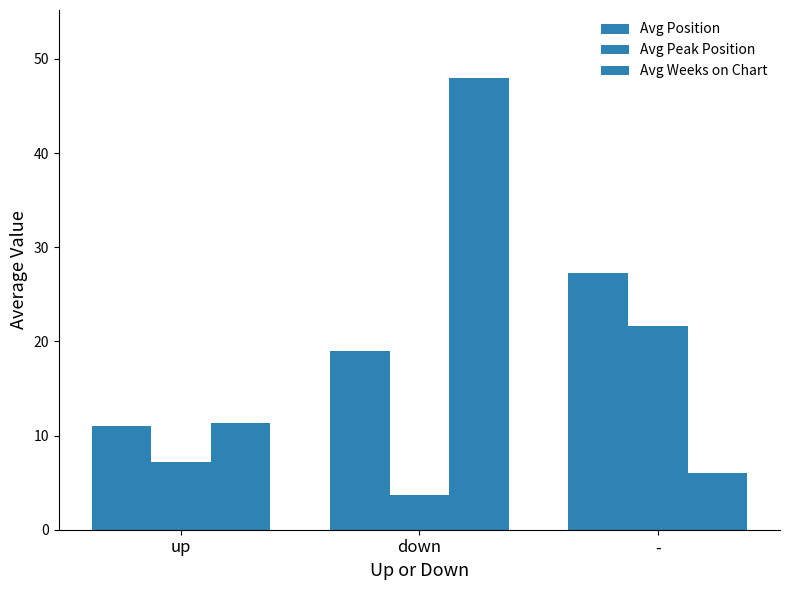

Reading right to left, list all the values displayed in this chart.

Avg Position: -=27.2	down=19.0	up=11.0
Avg Peak Position: -=21.7	down=3.7	up=7.2
Avg Weeks on Chart: -=6.1	down=48.0	up=11.4